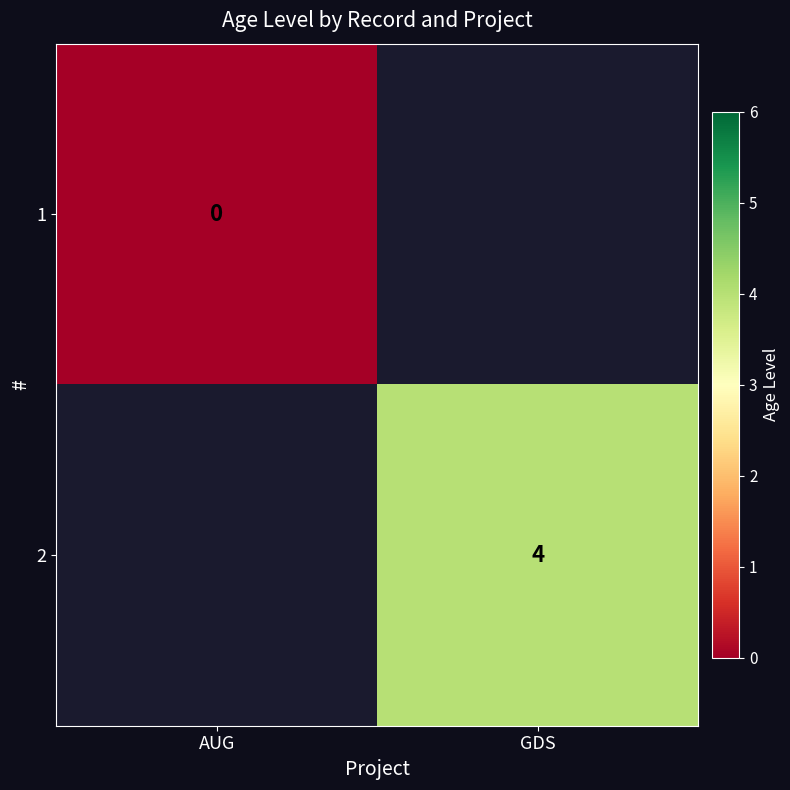

How many distinct data groups are displayed?

2